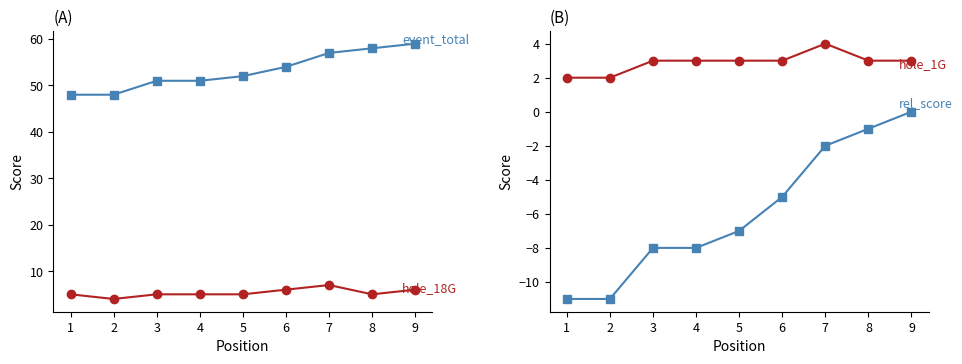

Where is the first local maximum for hole_1G?

7